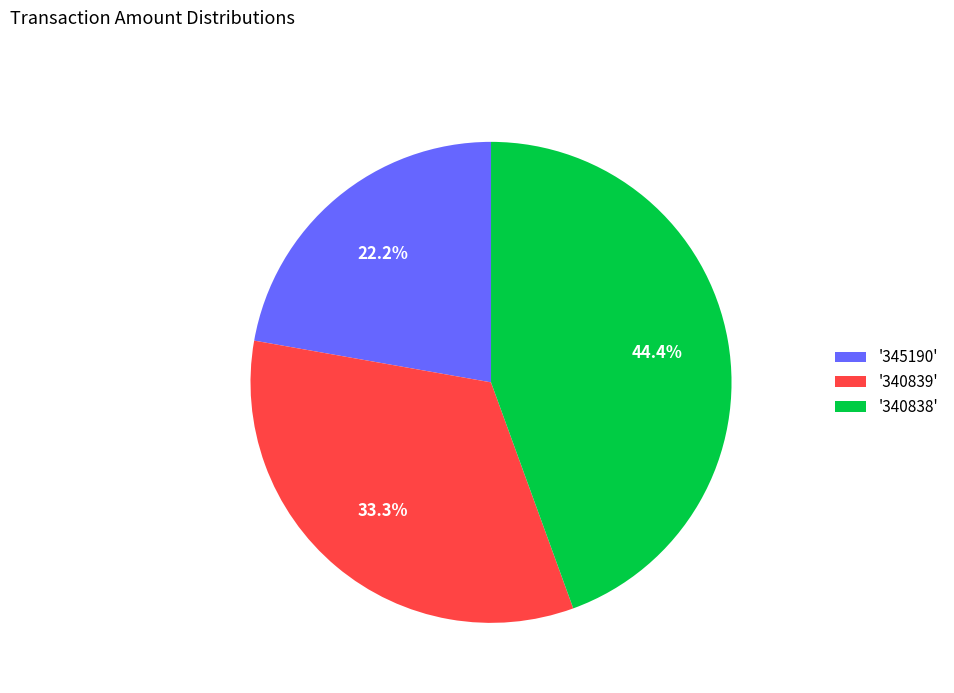

Count the number of slices in the pie.

3